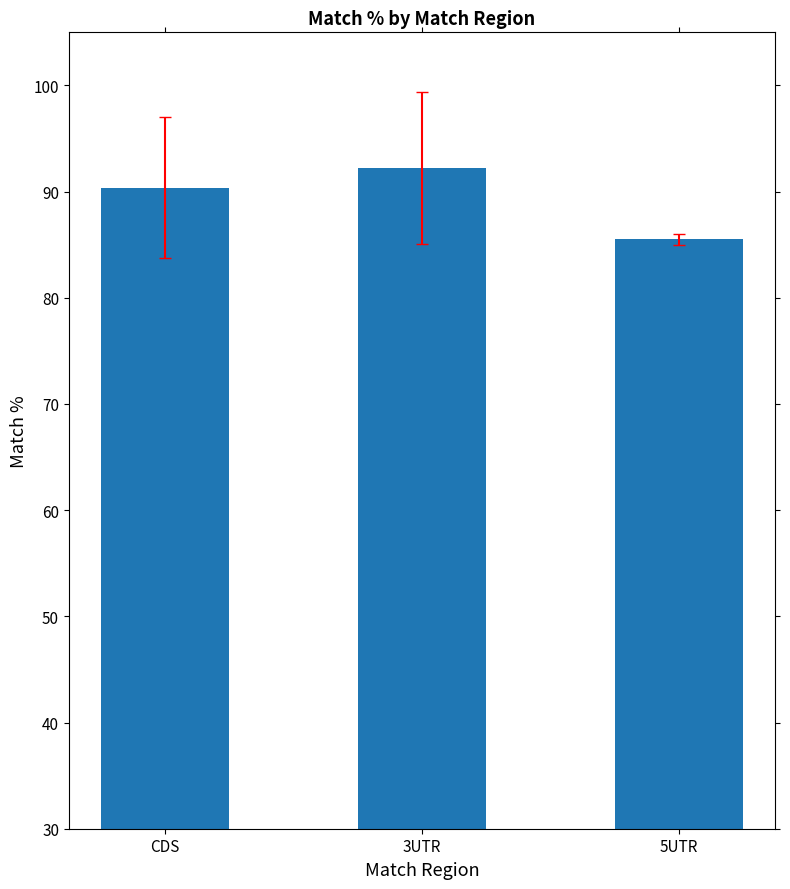

How many values exceed 90?

2